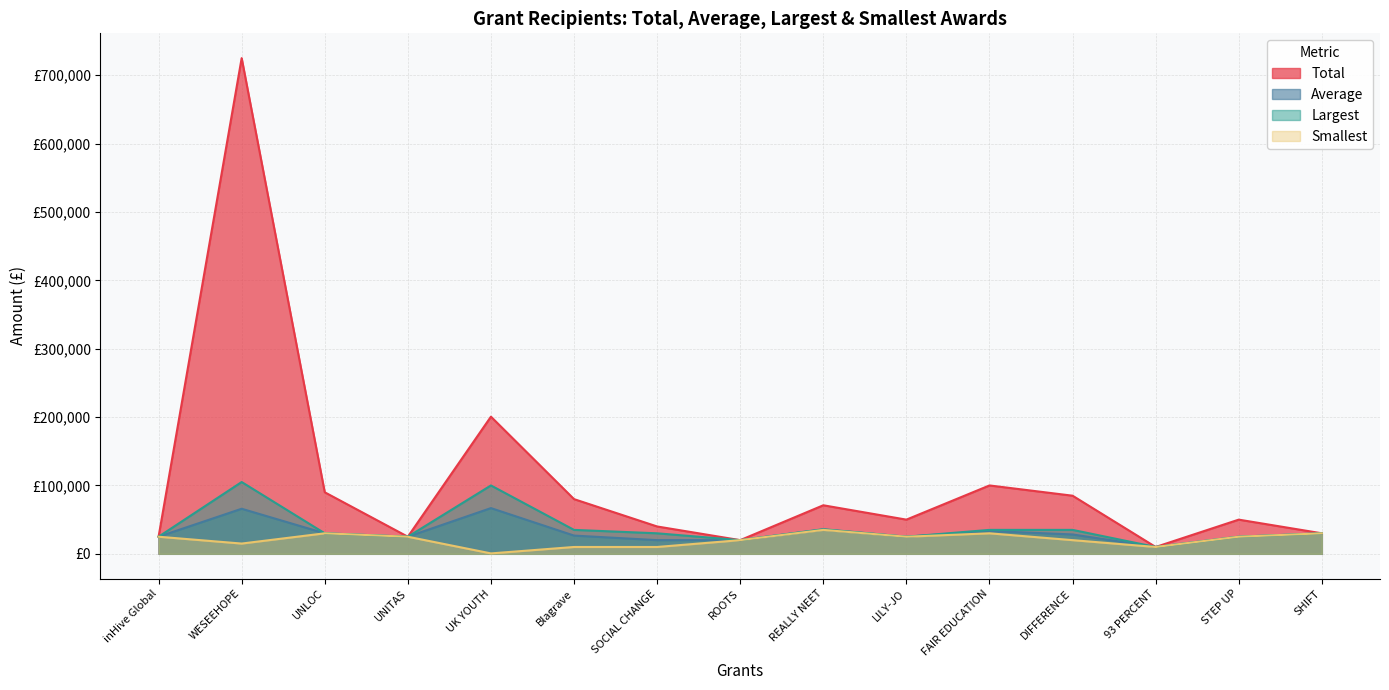

At which category does Largest reach its first local peak?

WESEEHOPE